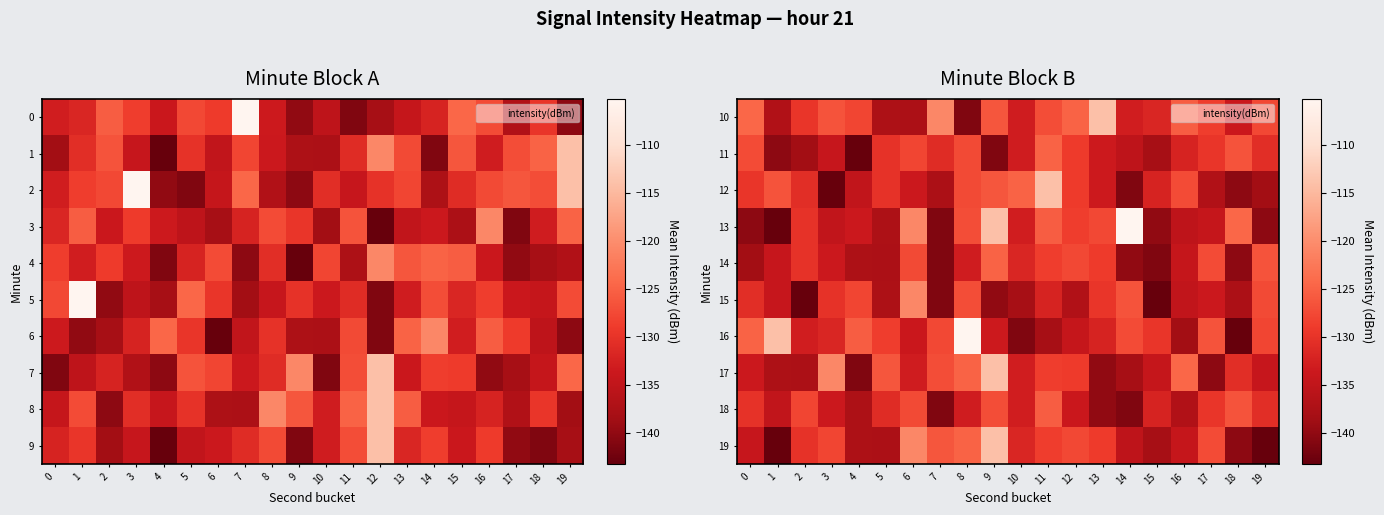

What is the sum of the 16 values at 10 and 5?

-269.9